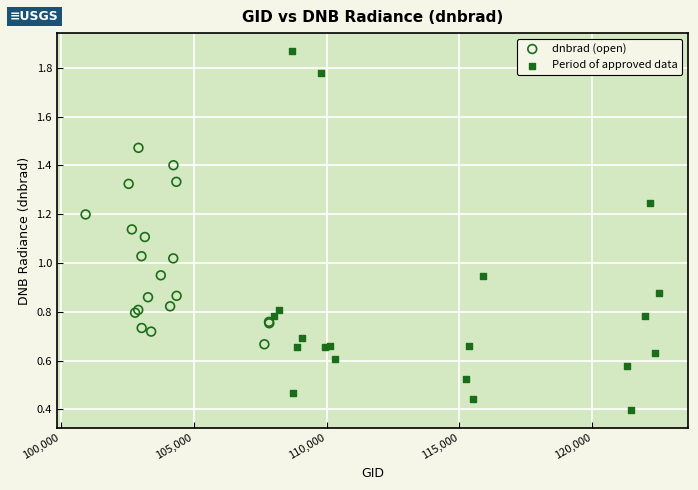

Which series reaches the minimum Y coordinate?

Period of approved data